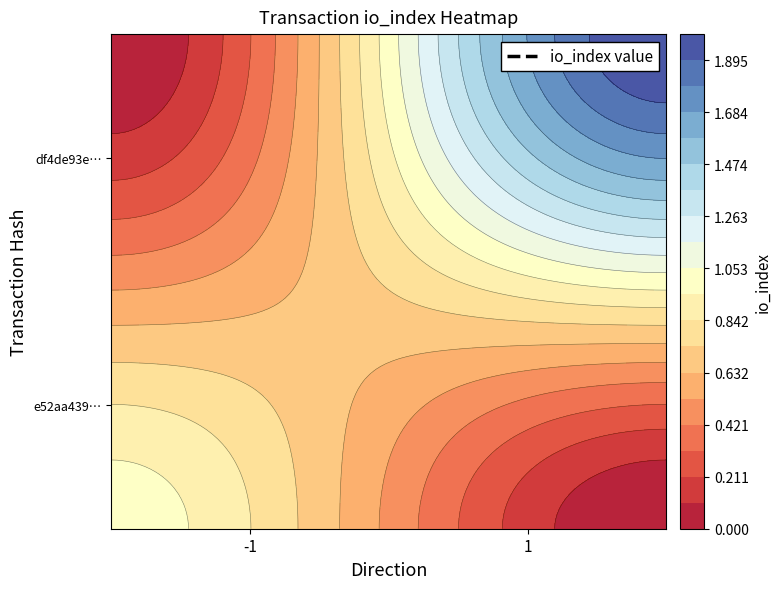

What is the greatest value displayed?

2